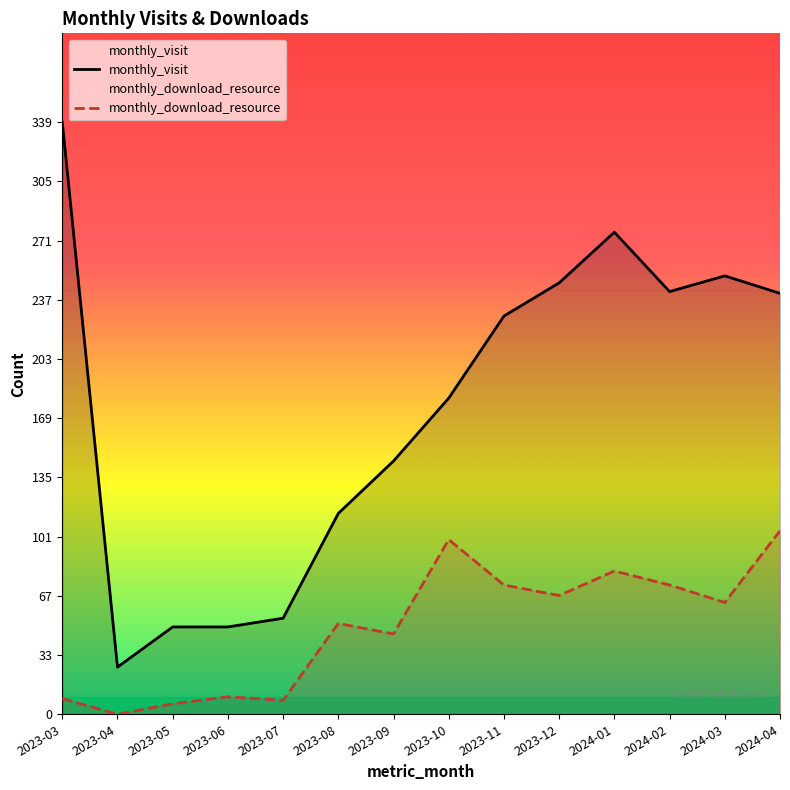

Reading right to left, extract all data points from this chart.

monthly_visit: 2024-04=241	2024-03=251	2024-02=242	2024-01=276	2023-12=247	2023-11=228	2023-10=181	2023-09=145	2023-08=115	2023-07=55	2023-06=50	2023-05=50	2023-04=27	2023-03=339
monthly_download_resource: 2024-04=105	2024-03=64	2024-02=74	2024-01=82	2023-12=68	2023-11=74	2023-10=100	2023-09=46	2023-08=52	2023-07=8	2023-06=10	2023-05=6	2023-04=0	2023-03=9